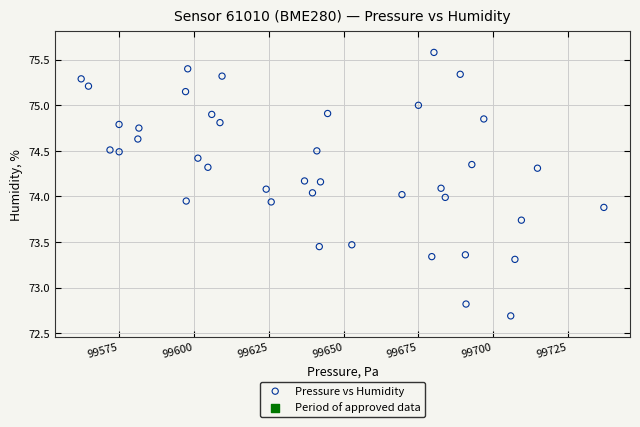

What is the range of X values (max minus min)?

174.7